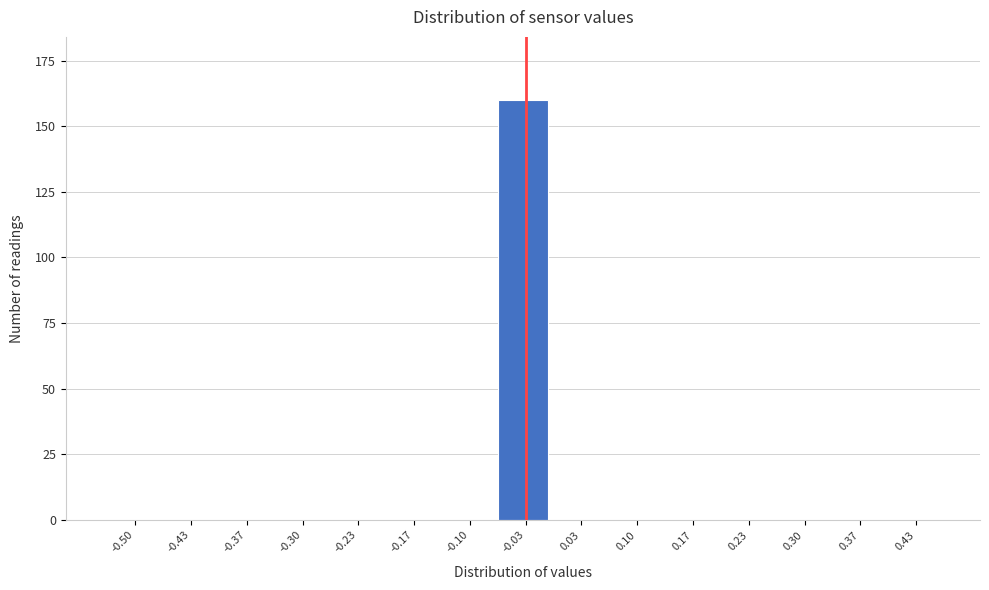

Reading right to left, transcribe all the data shown in this chart.

0.43=0	0.37=0	0.30=0	0.23=0	0.17=0	0.10=0	0.03=0	-0.03=160	-0.10=0	-0.17=0	-0.23=0	-0.30=0	-0.37=0	-0.43=0	-0.50=0